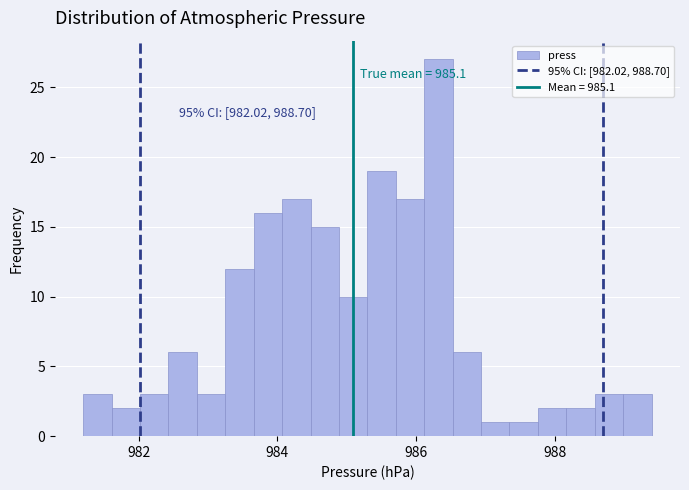

Read against the x-axis, roughly where is the centre of the tallest bar?

986.4